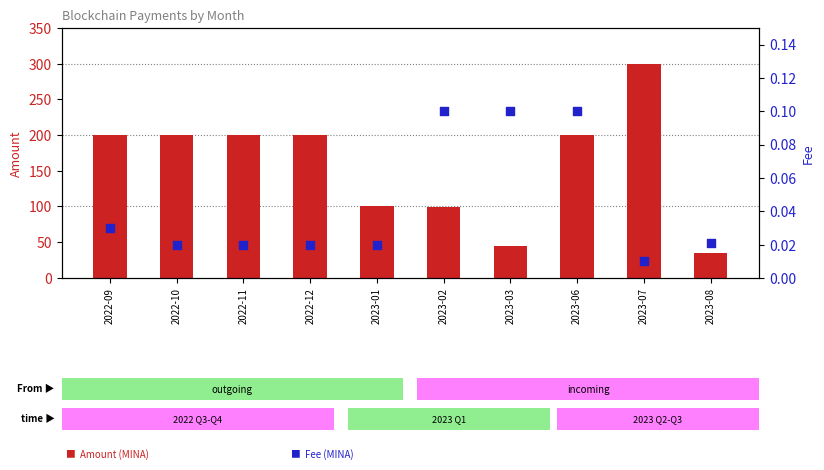

Which series reaches the maximum Y coordinate?

Amount